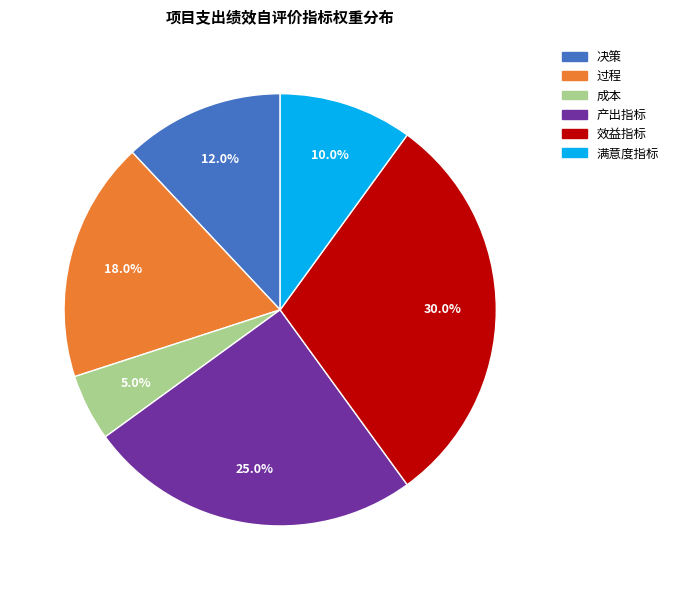

Count the number of slices in the pie.

6